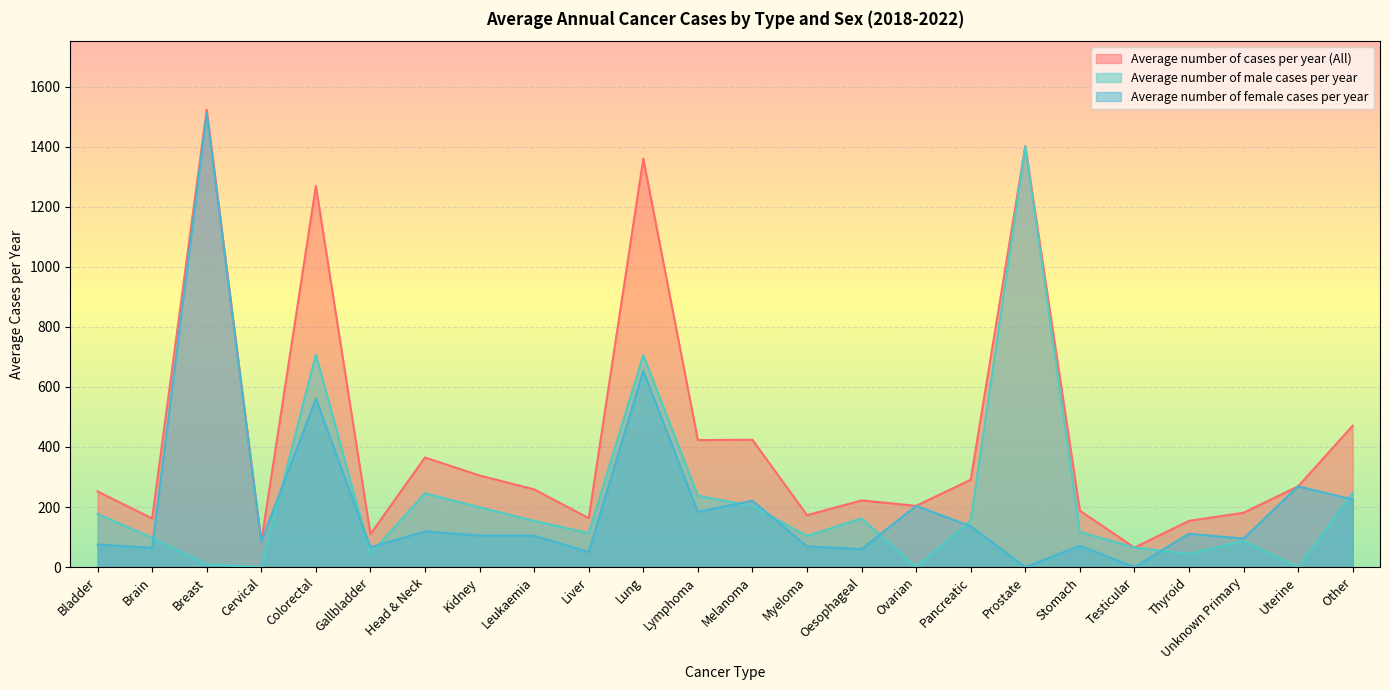

At which category is the sum across all series the highest?

Breast